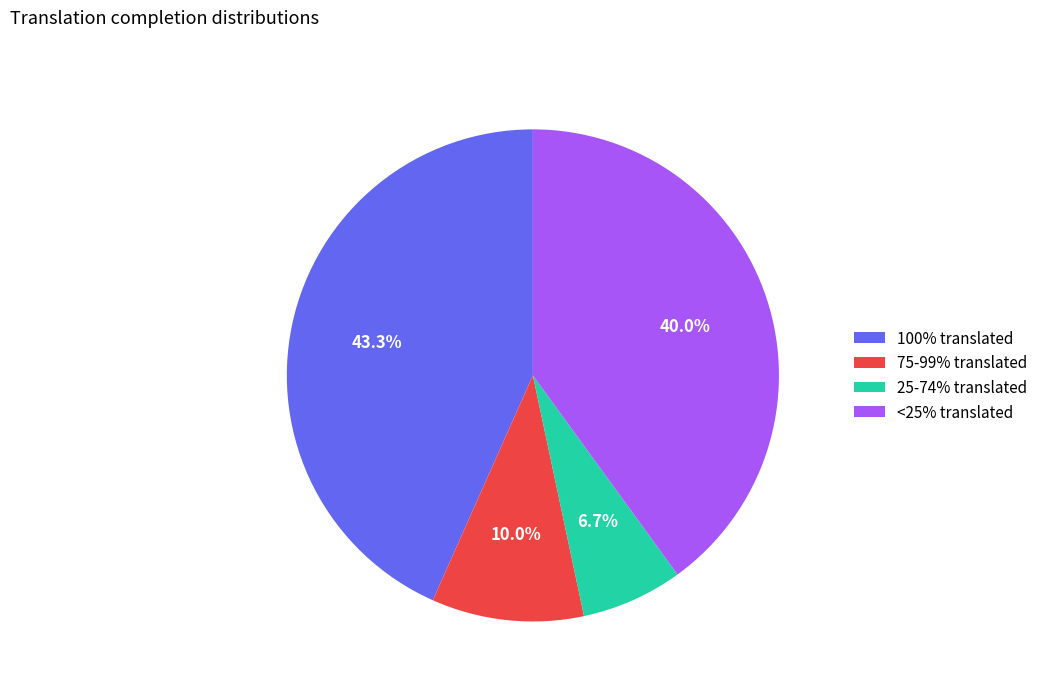

Approximately how many times larger is the value at 100% translated compared to 75-99% translated?

4.3